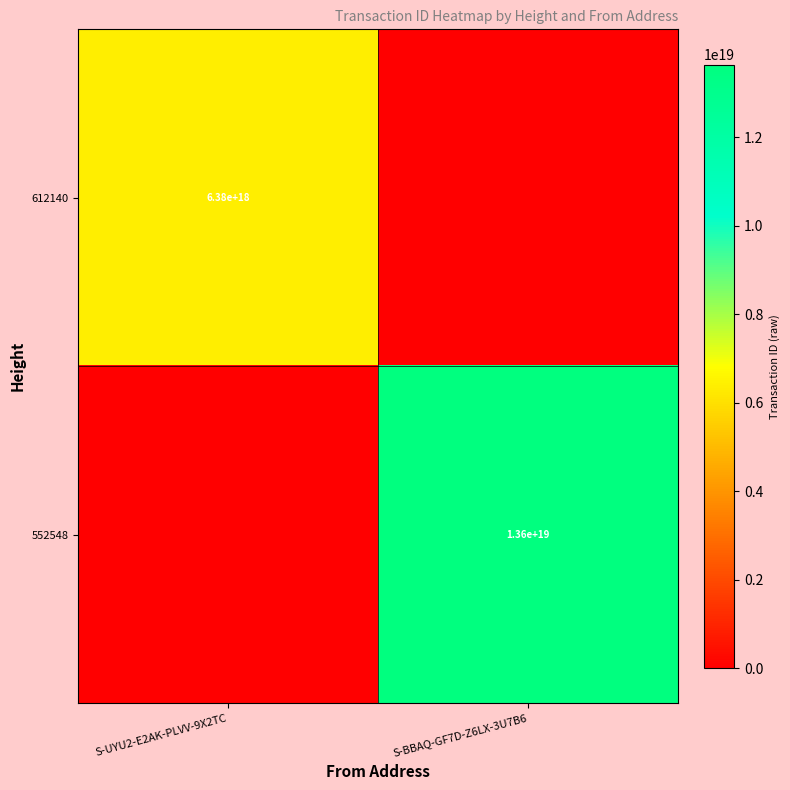

True or false: 552548 has a value of 23044228670513340416 at S-BBAQ-GF7D-Z6LX-3U7B6.

False